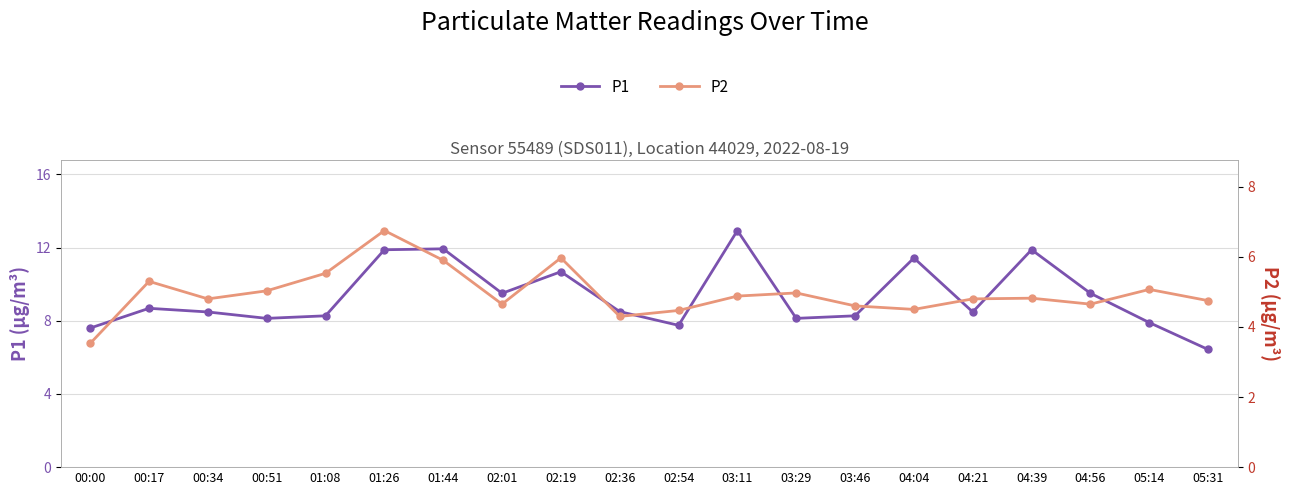

What is the spread (max minus min) of values at 02:01?

4.8